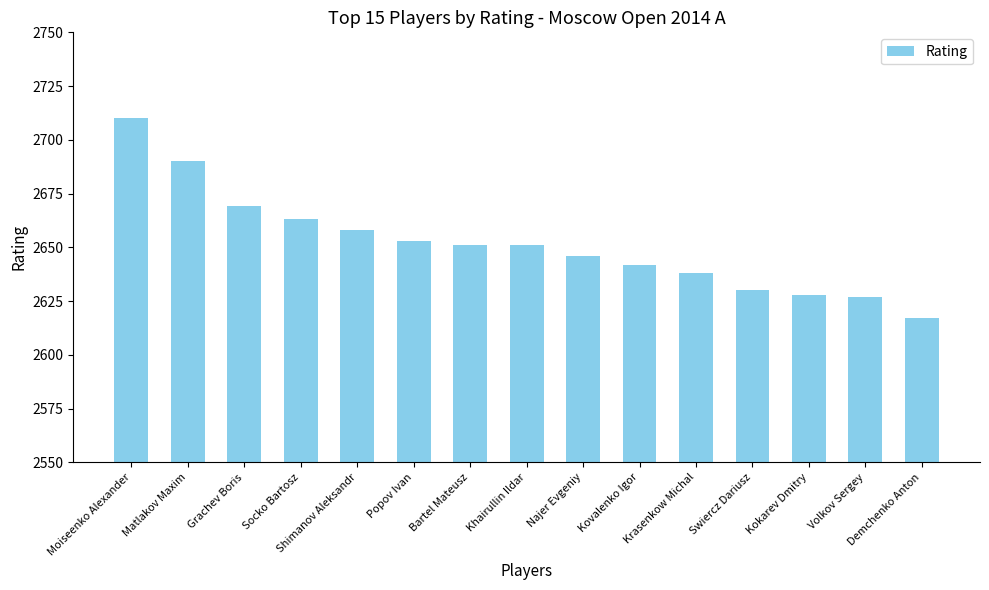

At which category does the chart reach its minimum across all series?

Demchenko Anton